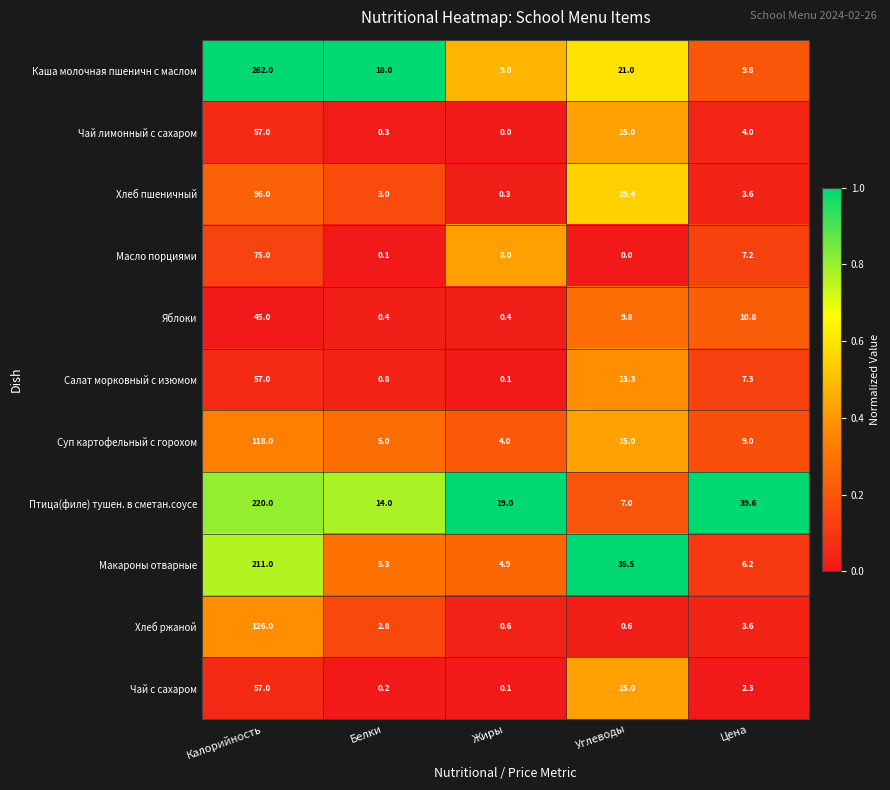

Which label corresponds to the largest value in the chart?

Калорийность